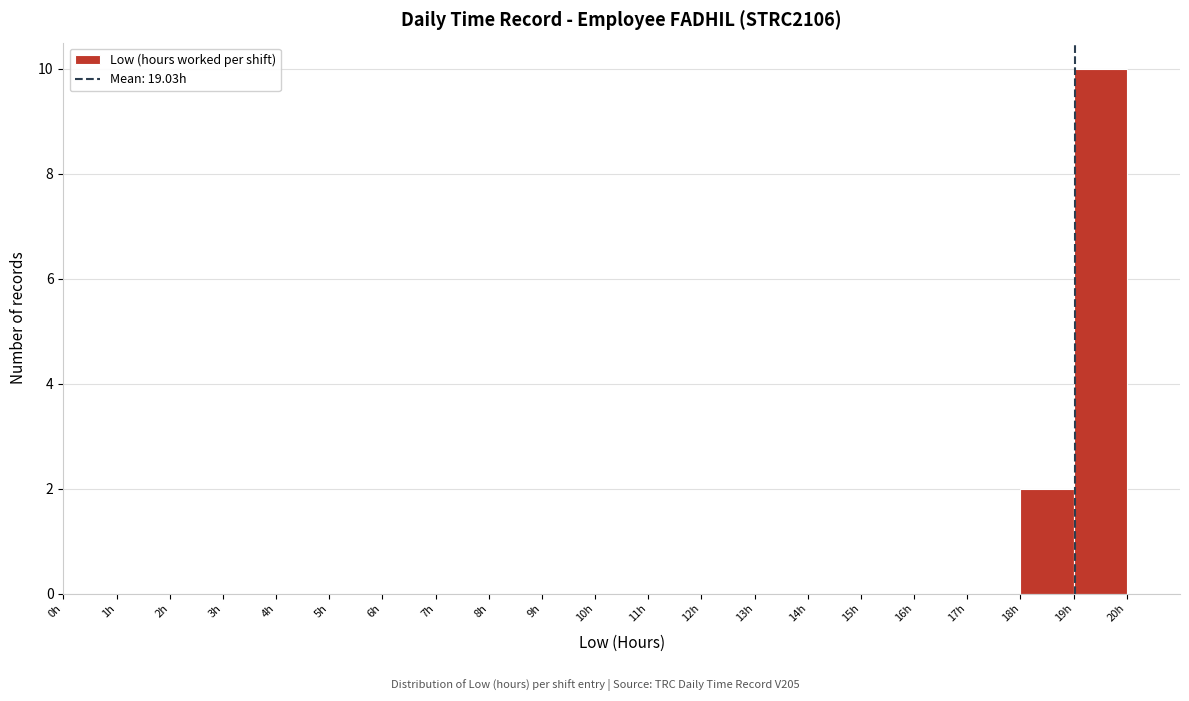

Reading left to right, transcribe this chart: for each bar, give the range it covers on the x-axis and its height. The values are not printed on the chart, so give them approximately, as read against the axis.

0 to 1: 0
1 to 2: 0
2 to 3: 0
3 to 4: 0
4 to 5: 0
5 to 6: 0
6 to 7: 0
7 to 8: 0
8 to 9: 0
9 to 10: 0
10 to 11: 0
11 to 12: 0
12 to 13: 0
13 to 14: 0
14 to 15: 0
15 to 16: 0
16 to 17: 0
17 to 18: 0
18 to 19: 2
19 to 20: 10